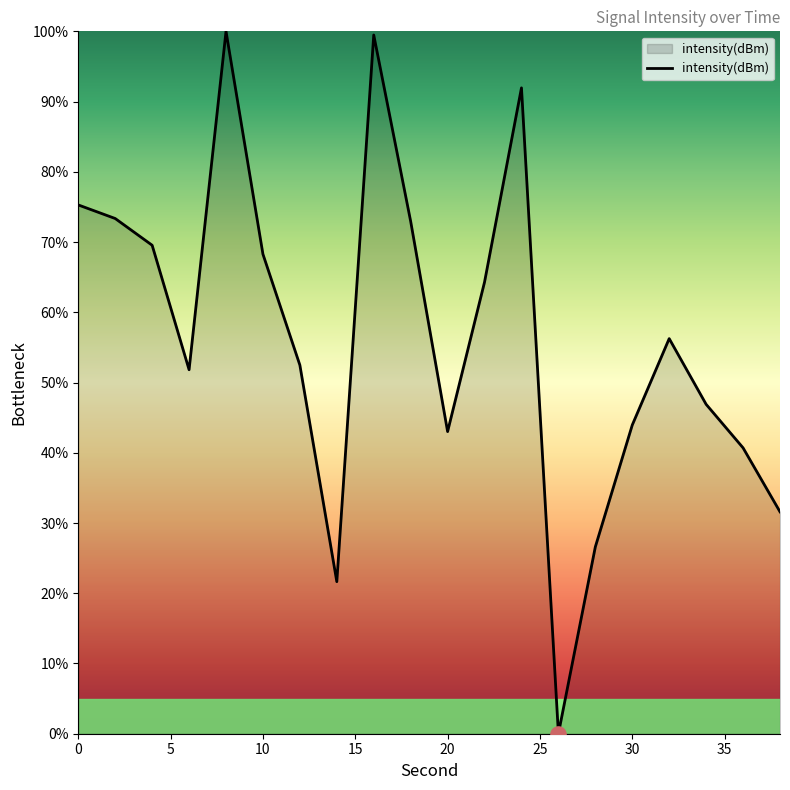

What is the maximum value shown in the chart?

100.0